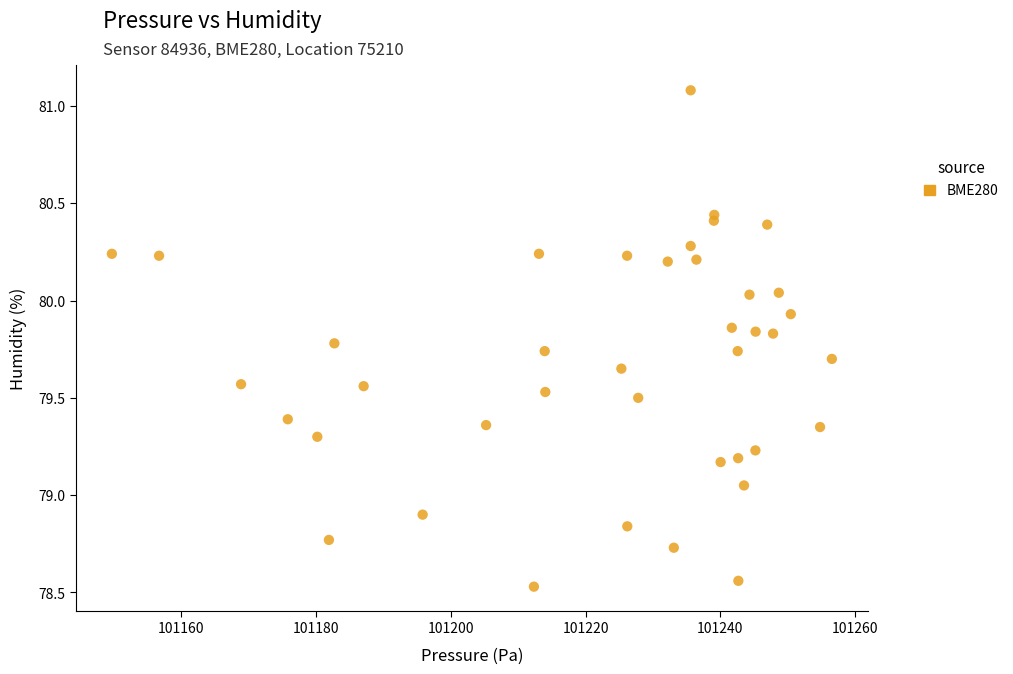

What is the range of X values (max minus min)?

106.8